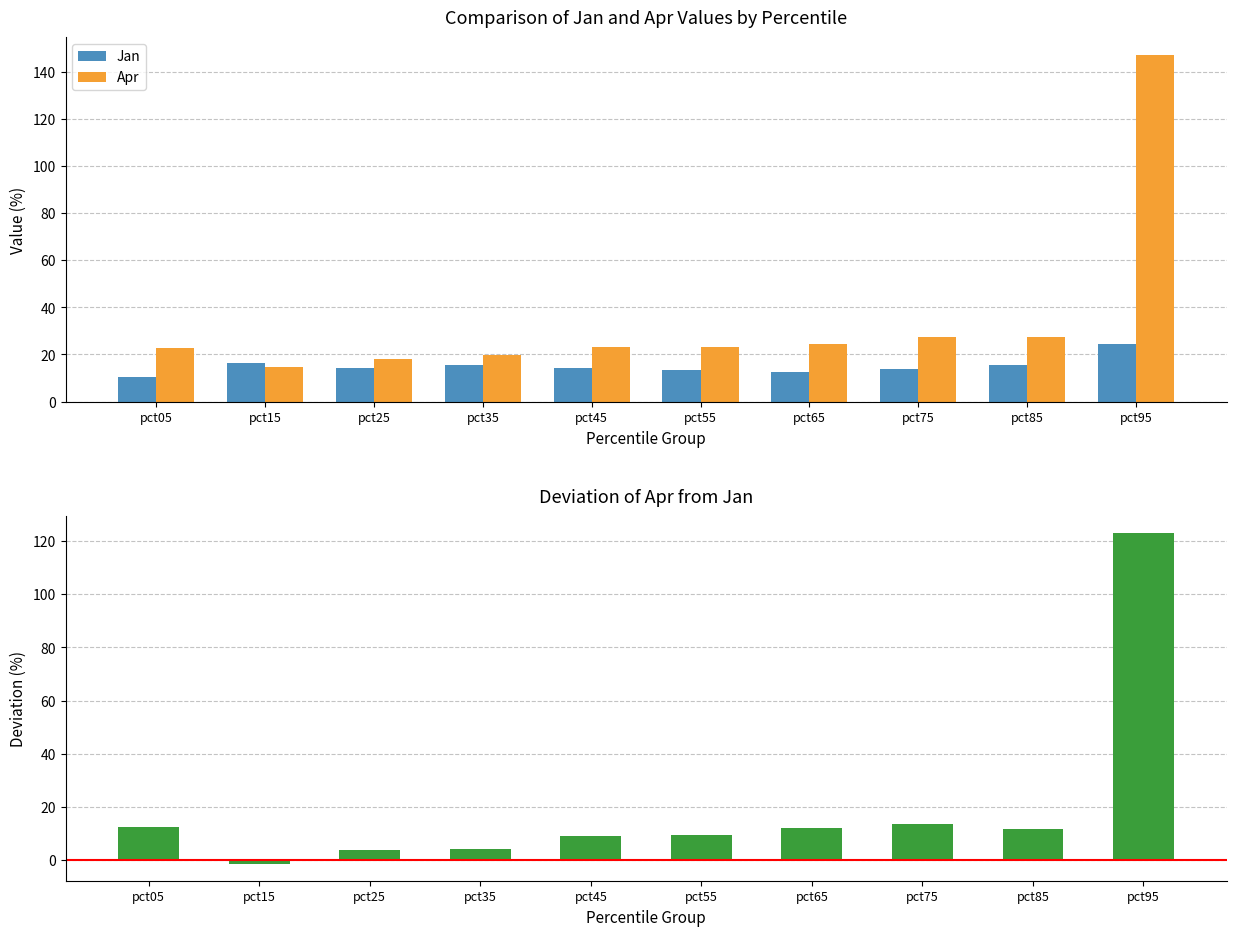

Reading left to right, list all the values displayed in this chart.

Jan: 10.5	16.3	14.4	15.4	14.3	13.4	12.6	13.7	15.4	24.3
Apr: 22.9	14.8	18.0	19.7	23.3	23.1	24.6	27.3	27.2	147.4
Apr - Jan Deviation: 12.4	-1.5	3.7	4.2	9.0	9.6	12.1	13.6	11.8	123.0